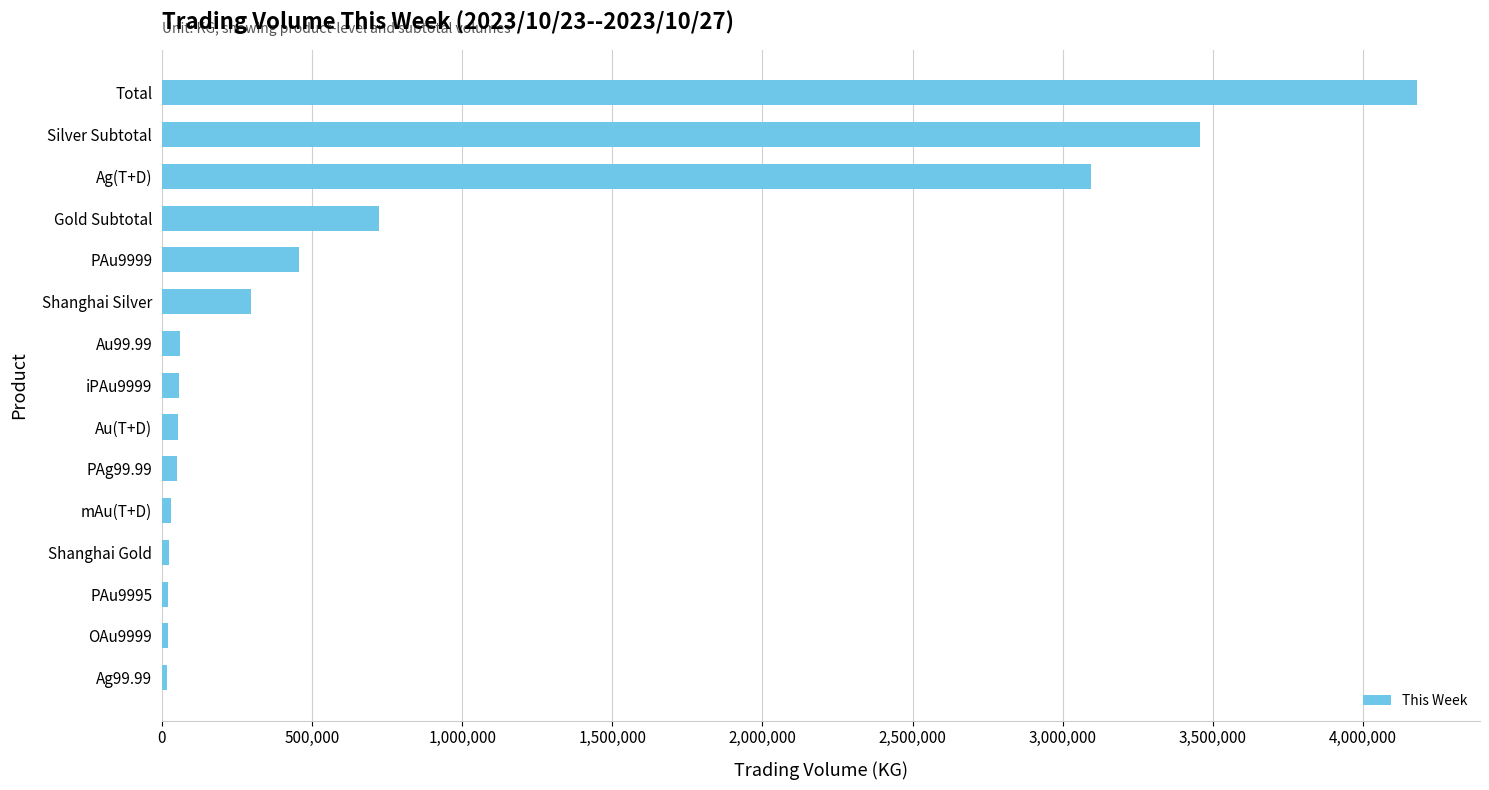

Is it true that the value at Shanghai Silver is 297390.0?

True